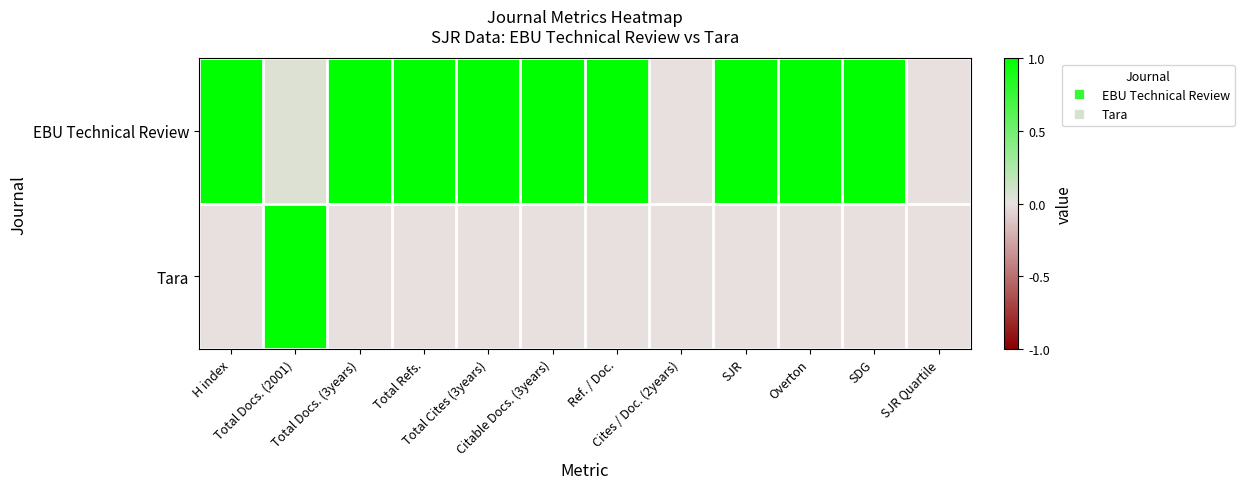

Reading left to right, transcribe all the data shown in this chart.

EBU Technical Review: H index=1.0	Total Docs. (2001)=0.0	Total Docs. (3years)=1.0	Total Refs.=1.0	Total Cites (3years)=1.0	Citable Docs. (3years)=1.0	Ref. / Doc.=1.0	Cites / Doc. (2years)=0.0	SJR=1.0	Overton=1.0	SDG=1.0	SJR Quartile=0.0
Tara: H index=0.0	Total Docs. (2001)=1.0	Total Docs. (3years)=0.0	Total Refs.=0.0	Total Cites (3years)=0.0	Citable Docs. (3years)=0.0	Ref. / Doc.=0.0	Cites / Doc. (2years)=0.0	SJR=0.0	Overton=0.0	SDG=0.0	SJR Quartile=0.0